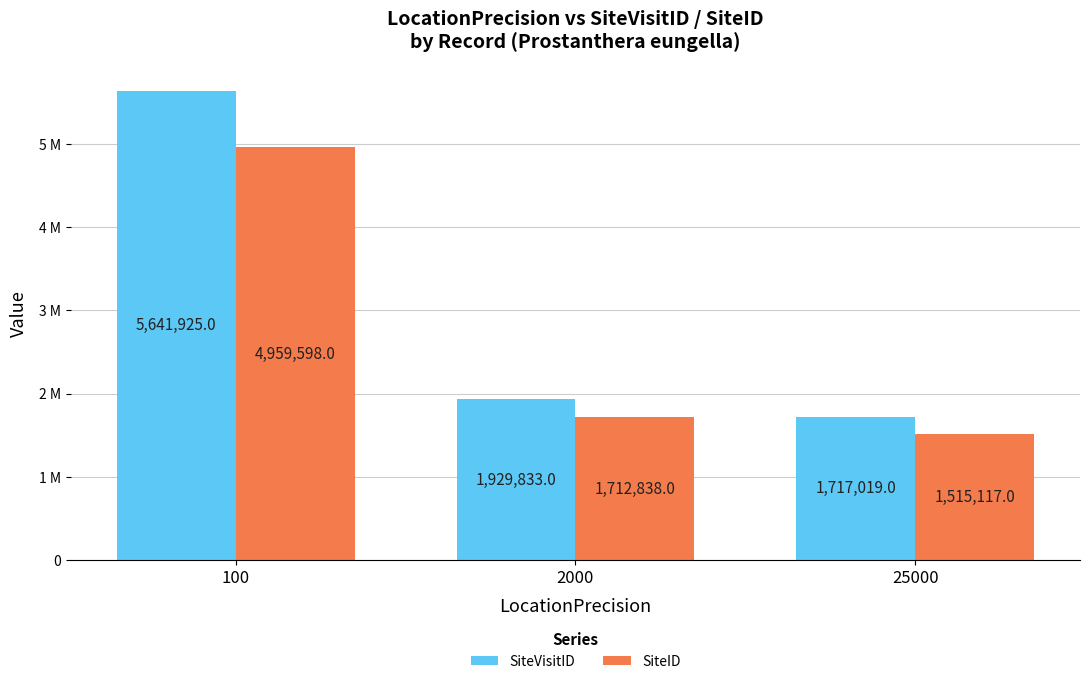

Which series has the largest total across all categories?

SiteVisitID